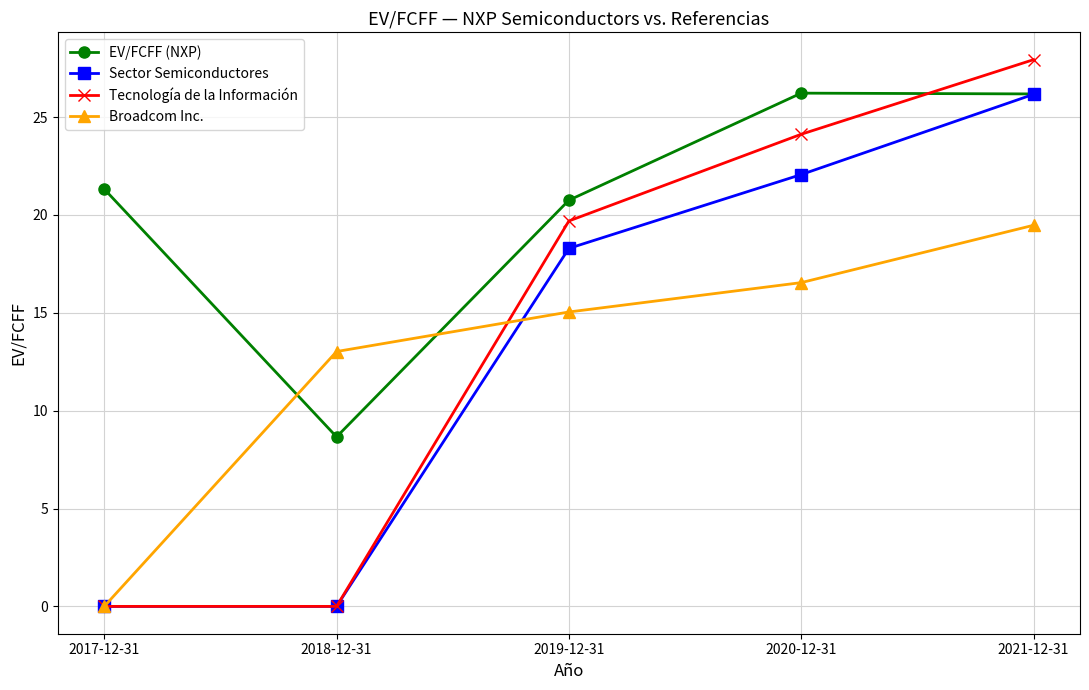

What is the value of the Sector Semiconductores point at the 3rd from the left?

18.3